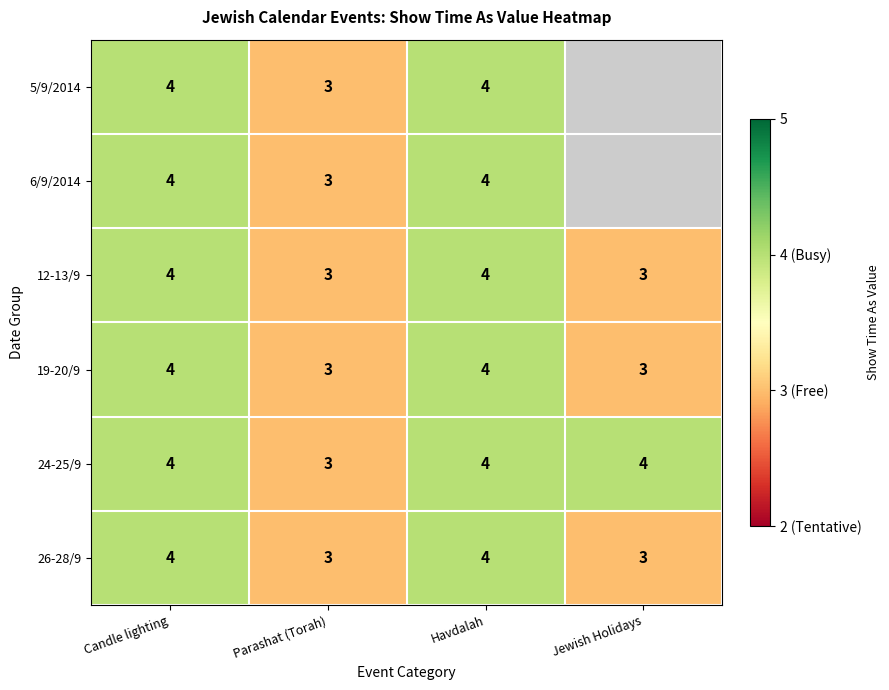

True or false: 5/9/2014 has a value of 3 at Parashat (Torah).

True